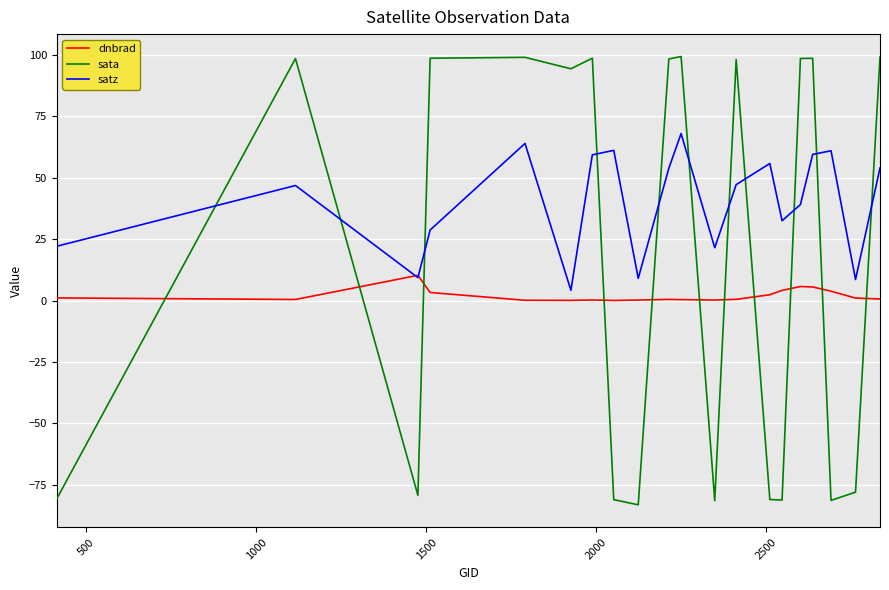

What is the minimum value for satz?

4.2